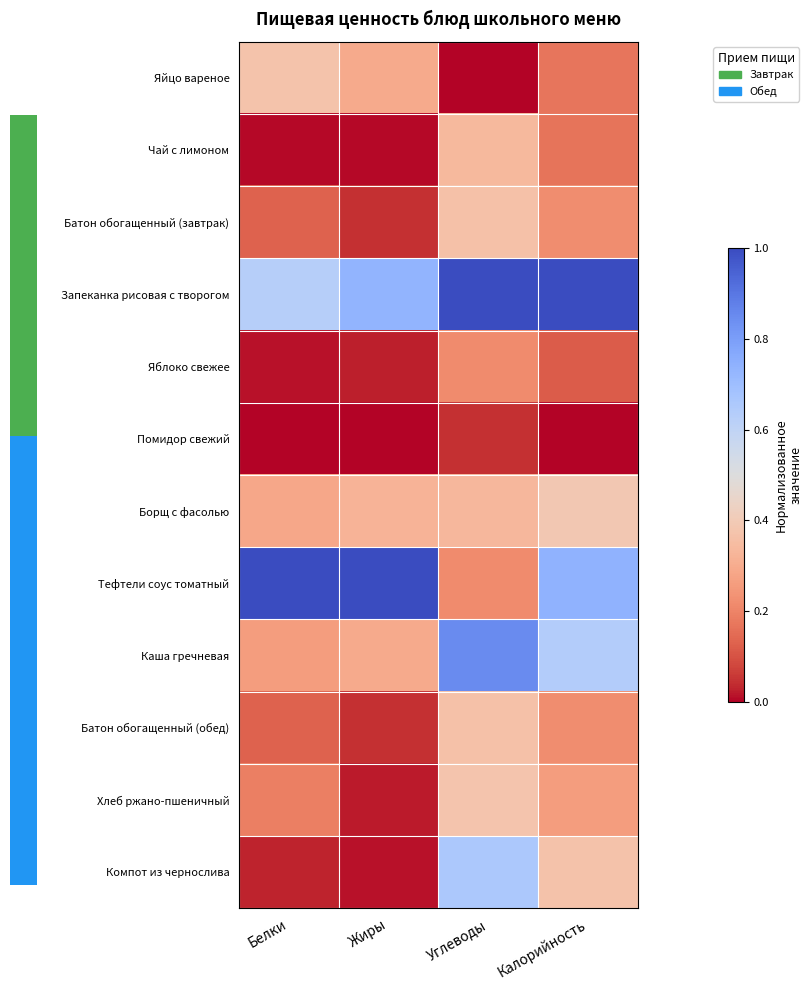

True or false: Запеканка рисовая с творогом has a value of 0.2 at Жиры.

False